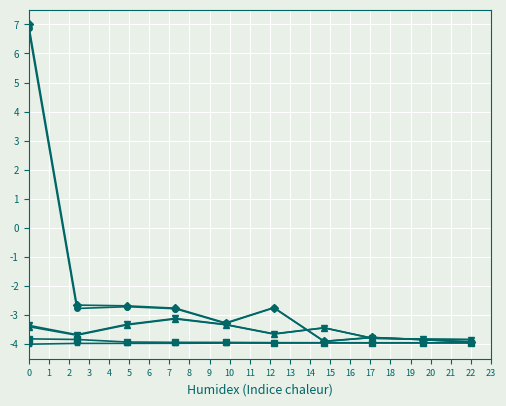

What is the greatest value displayed?

7.0